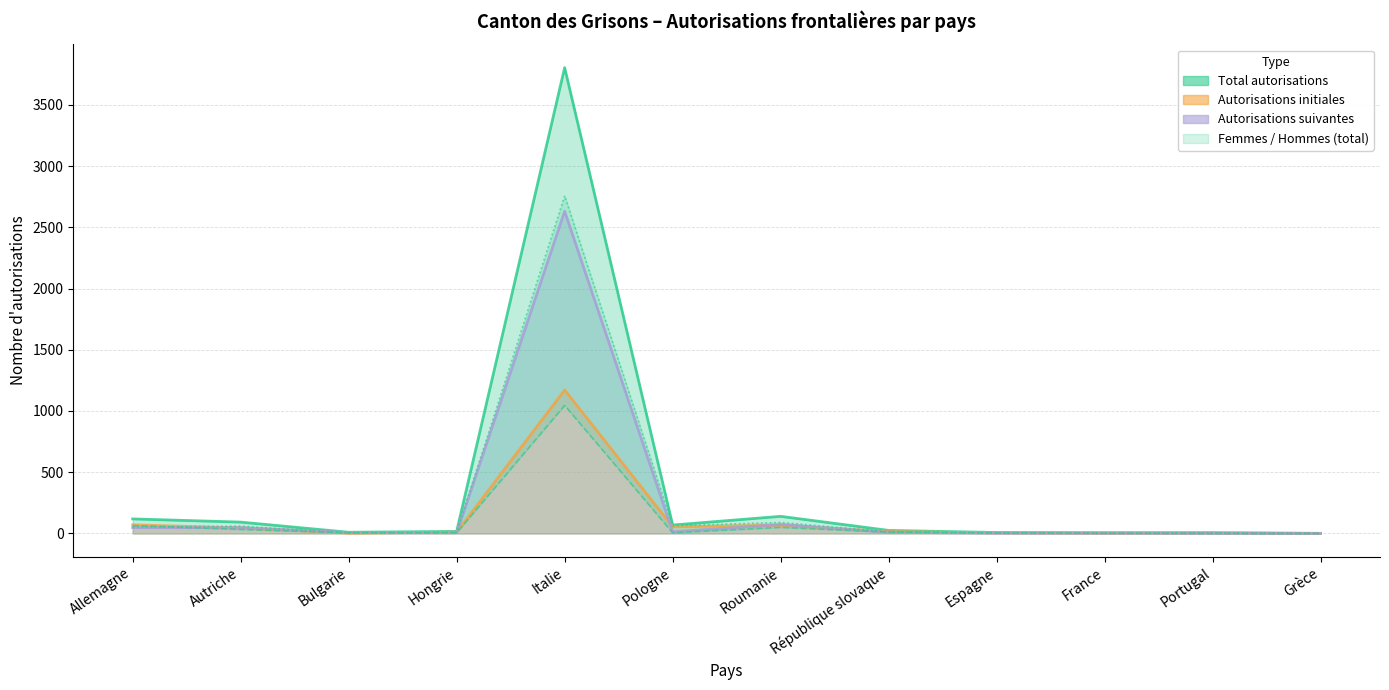

What is the label of the 5th point from the right?

République slovaque